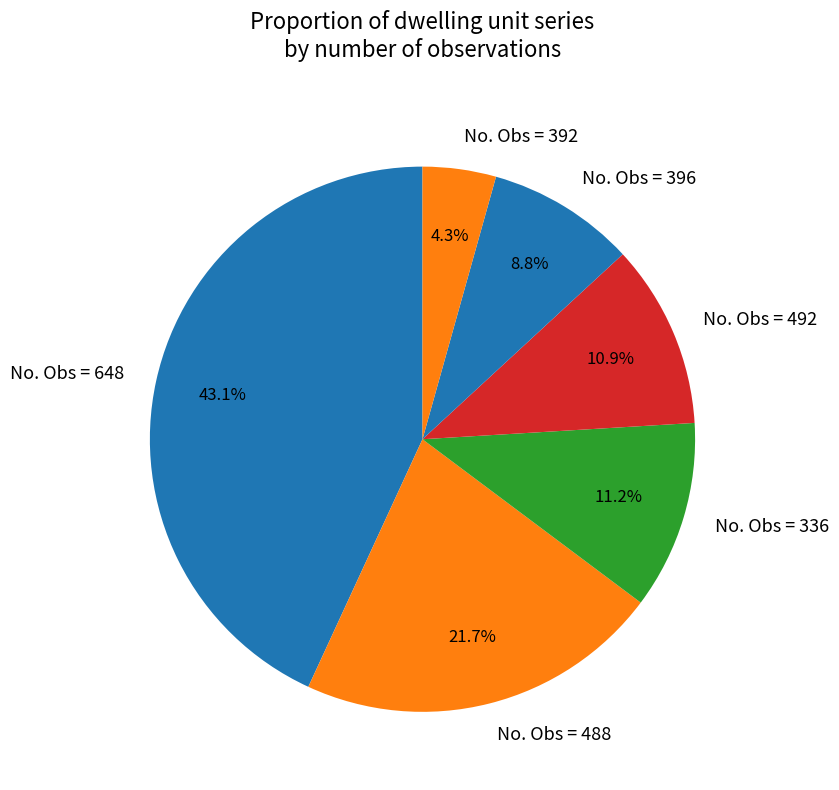

What is the total percentage of No. Obs = 392 and No. Obs = 336?

15.5%